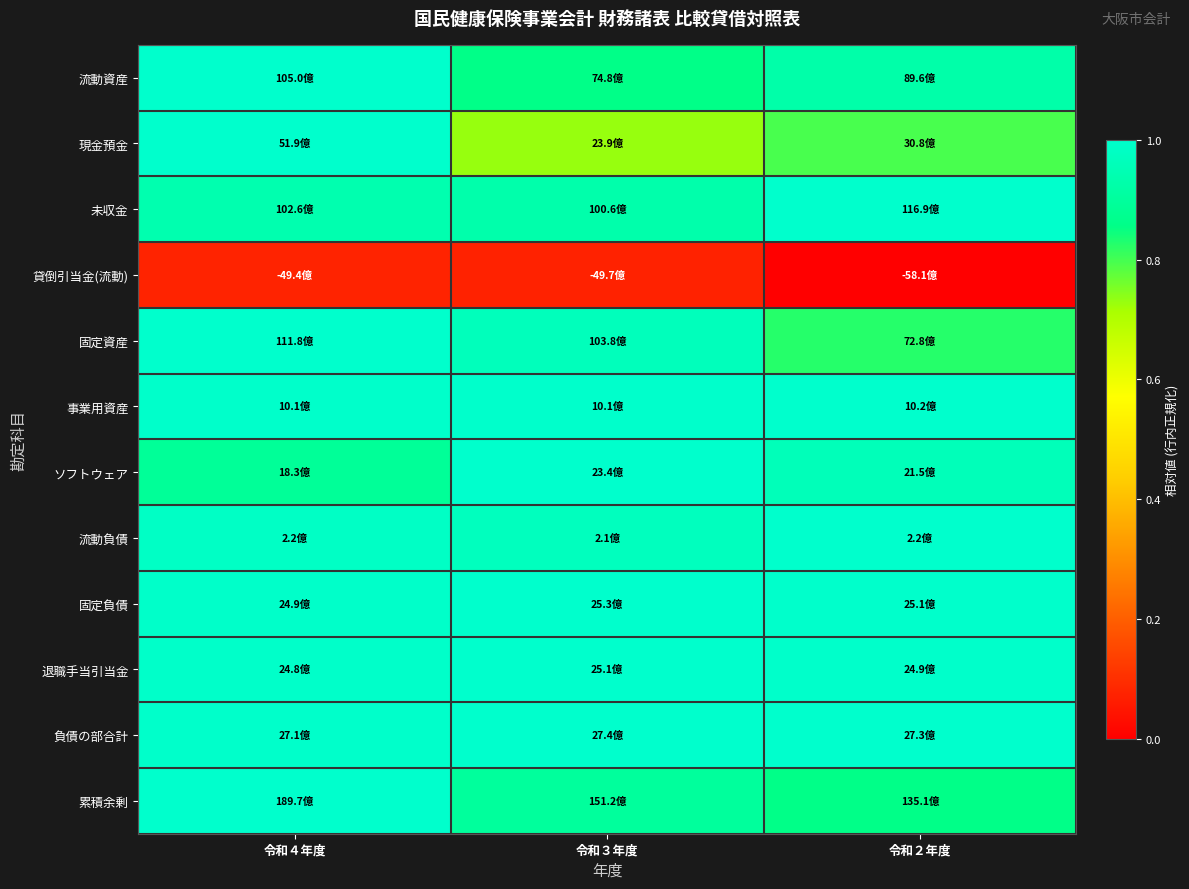

At which category does the chart reach its peak across all series?

令和４年度